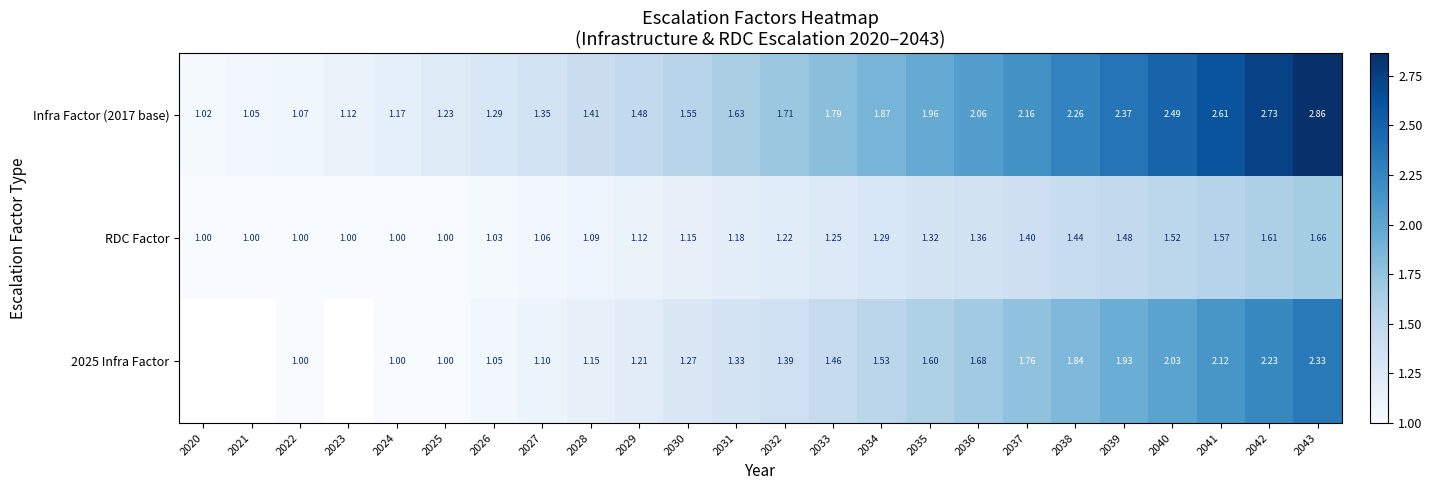

Is the value of 2025 Infra Factor at 2036 greater than the value of RDC Factor at 2041?

Yes